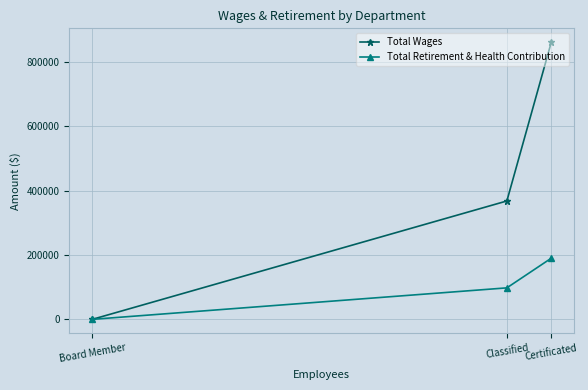

Which series has the largest total across all categories?

Total Wages